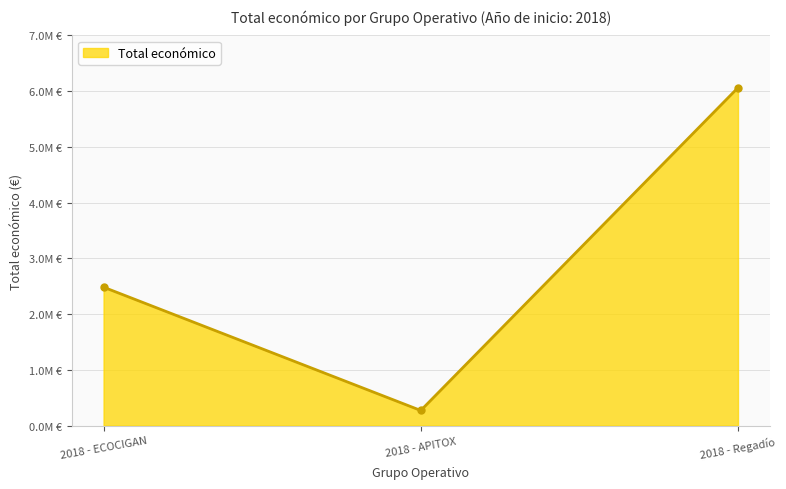

What is the average value?

2939145